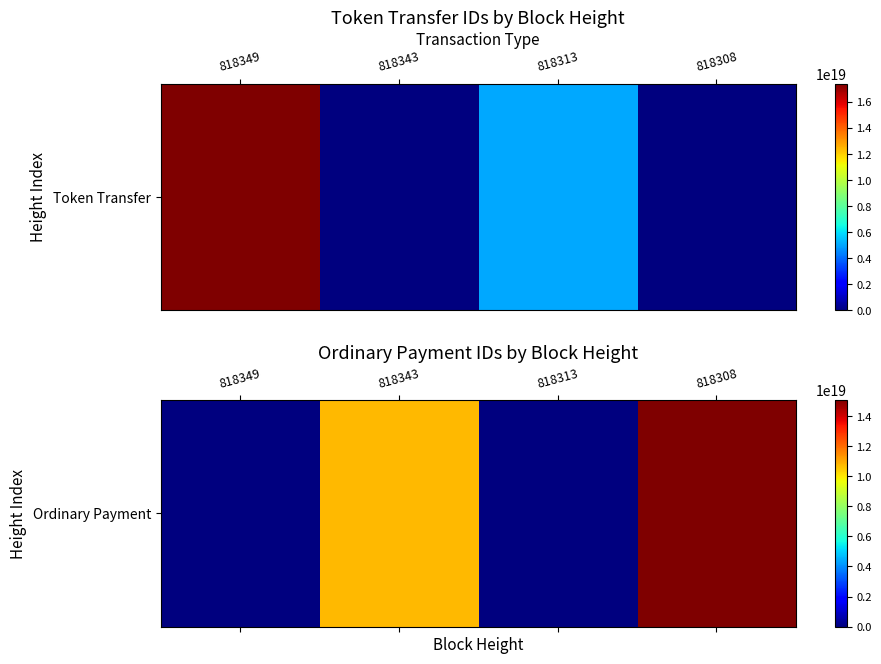

What is the sum of the values at 818313 and 818308?

15090994962479116288